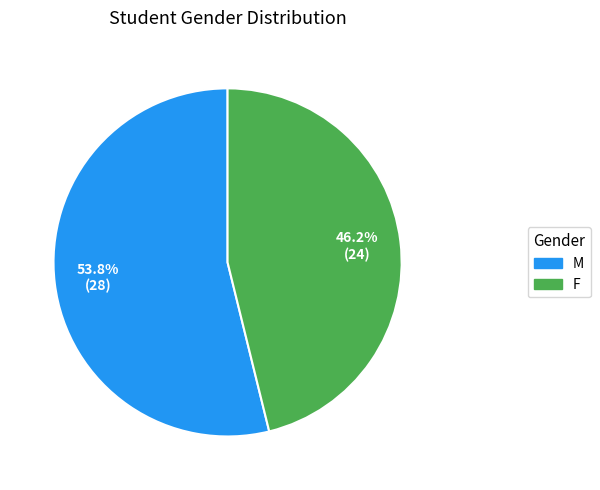

Which category has the smallest portion of the pie?

F